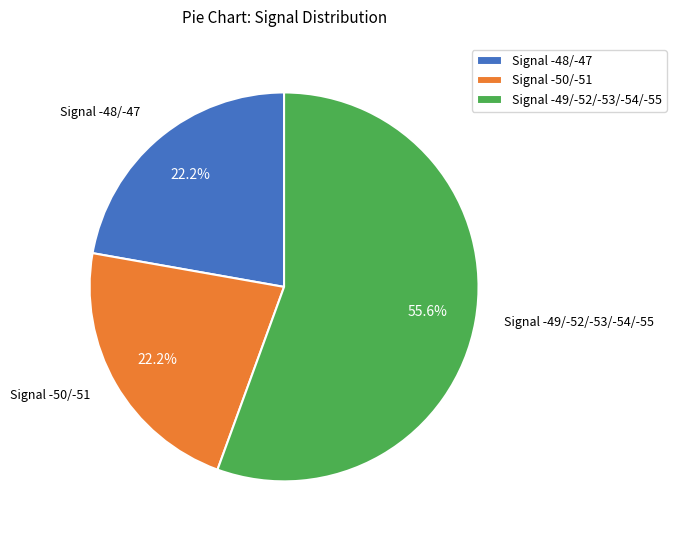

What portion of the pie excludes Signal -48/-47?

77.8%